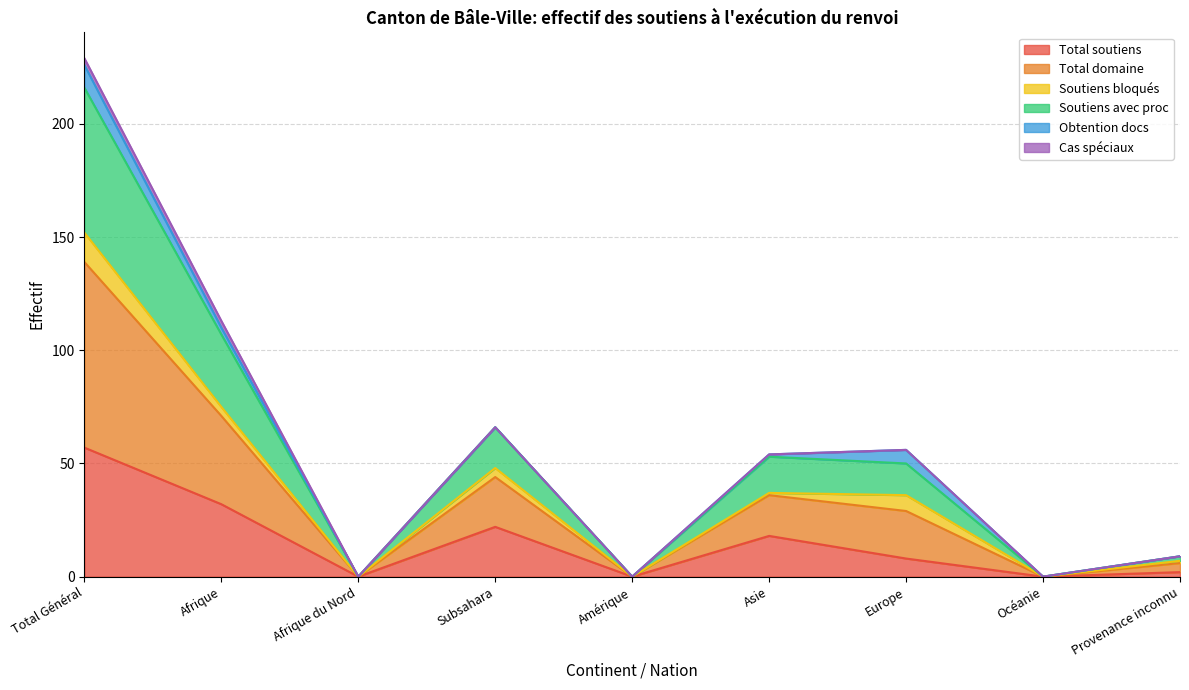

The Total soutiens series shows 6 at Subsahara. True or false?

False